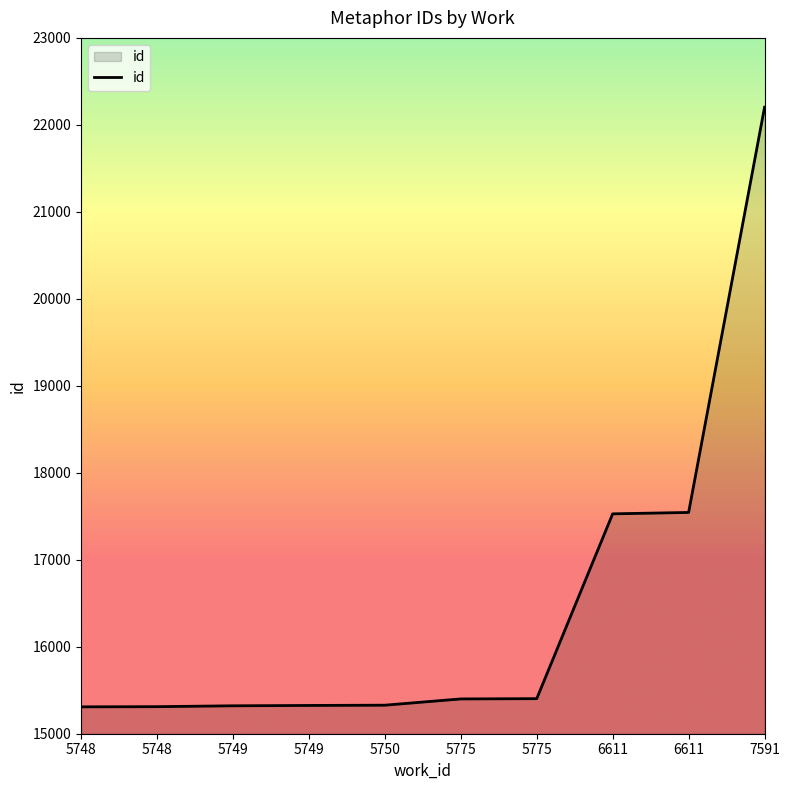

The chart shows a value of 9059 at 5749. True or false?

False